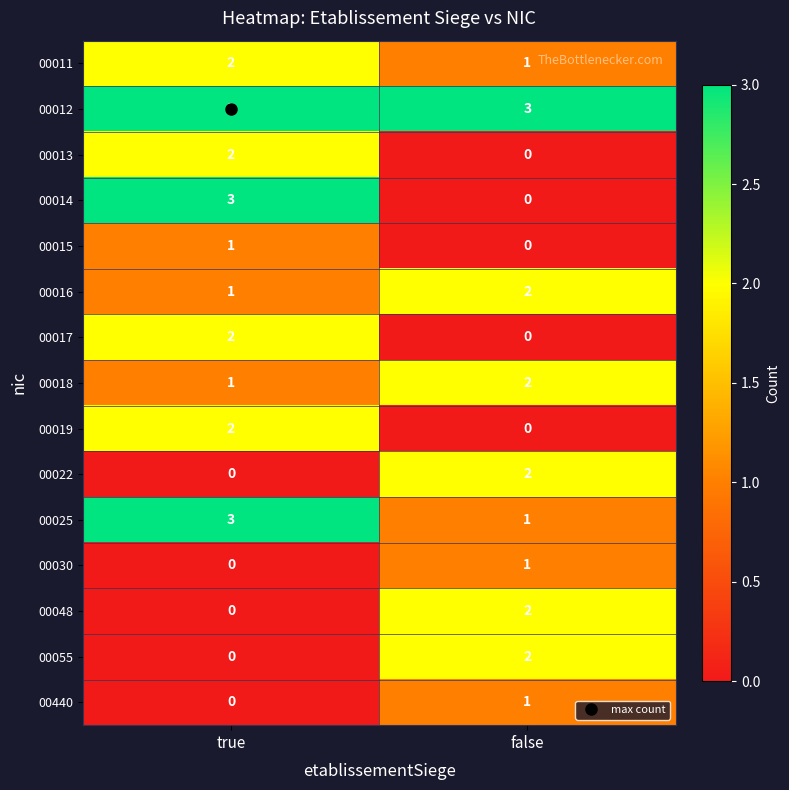

What is the greatest value displayed?

3